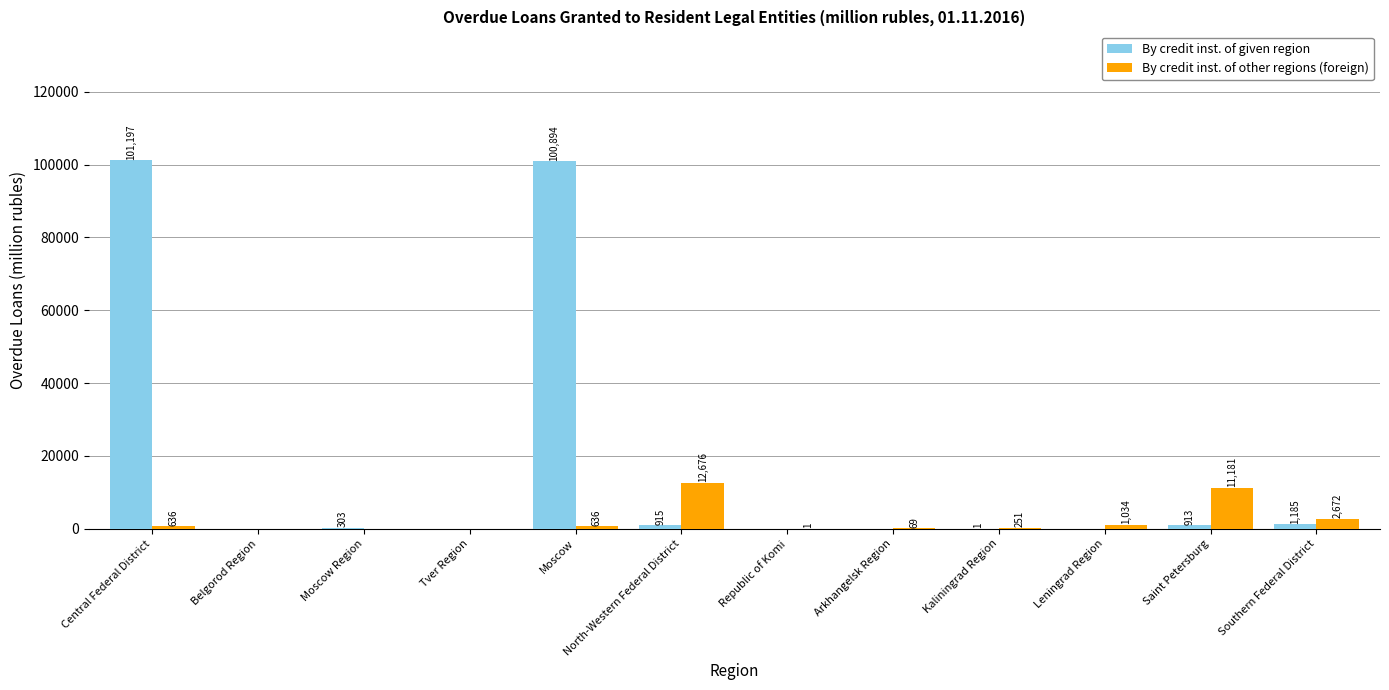

Which series has the largest total across all categories?

By credit inst. of given region